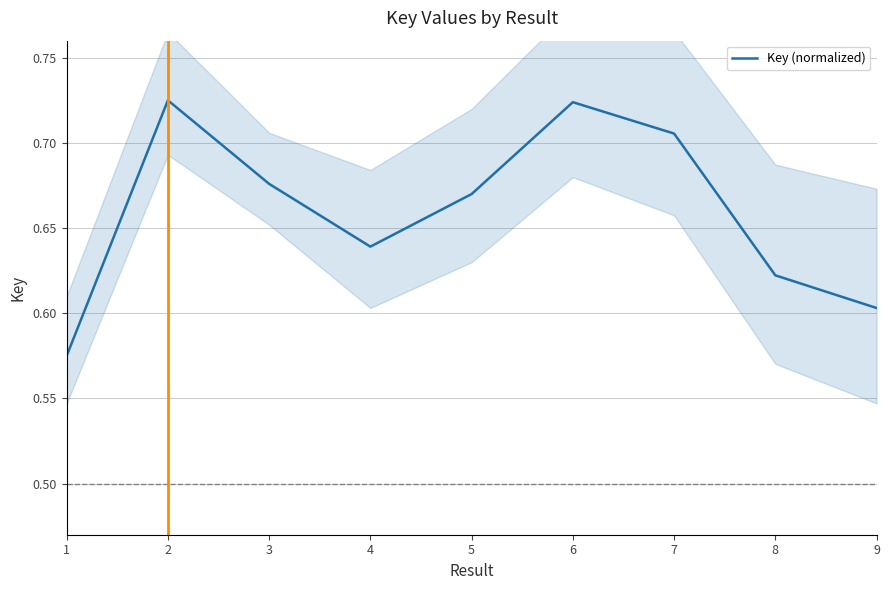

List the labels in order of value, largest first.

2, 6, 7, 3, 5, 4, 8, 9, 1